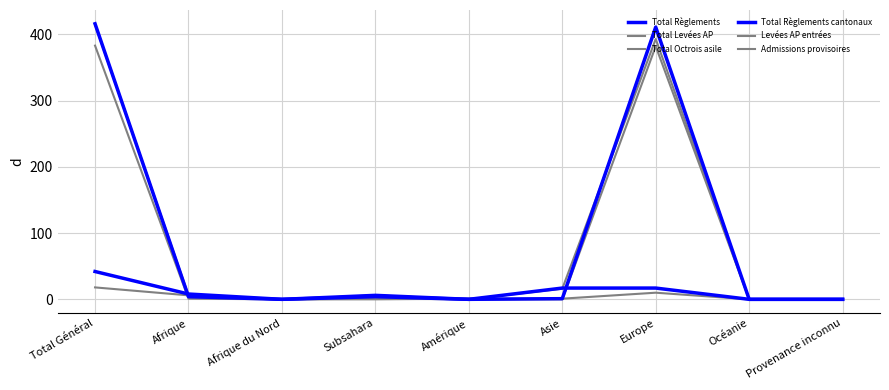

Does the chart have visible grid lines?

Yes